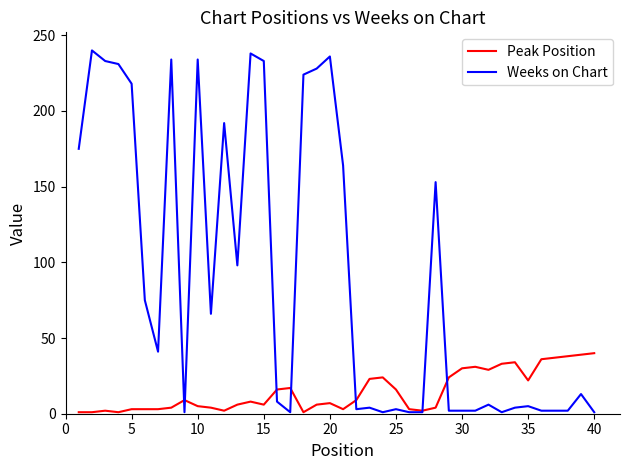

Which series has the largest range (max minus min)?

Weeks on Chart